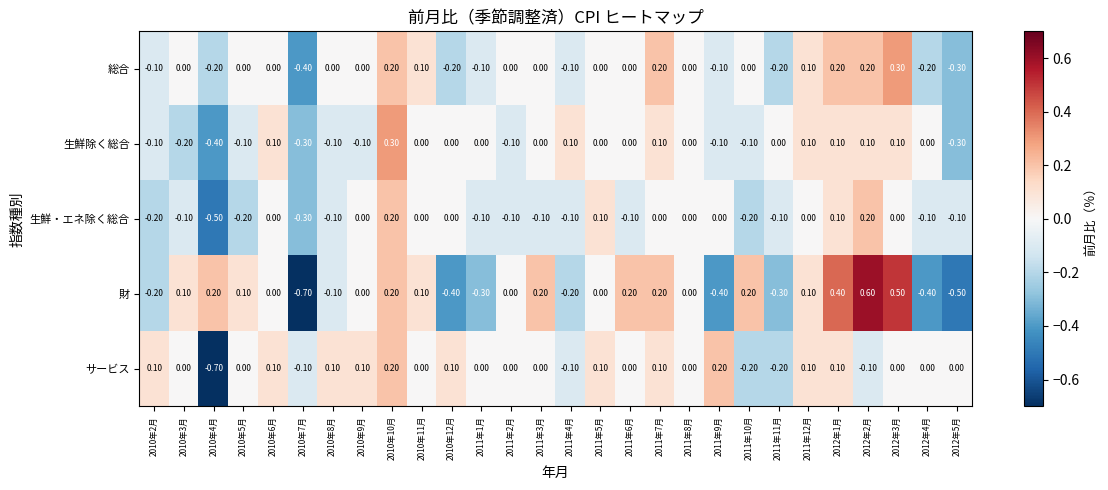

Which series has the largest range (max minus min)?

財